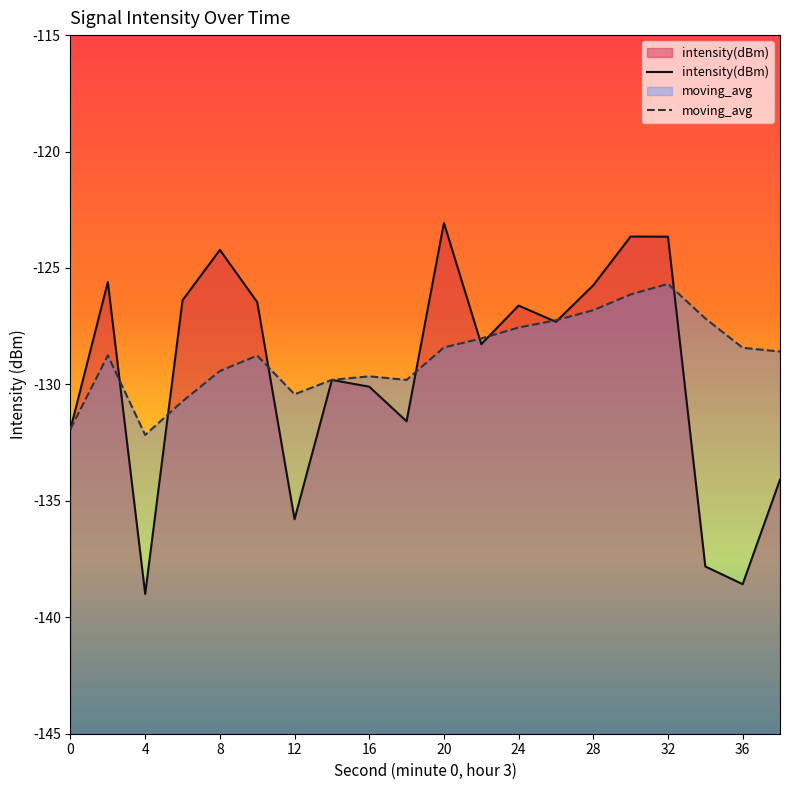

The intensity(dBm) series shows -49.4 at 4. True or false?

False